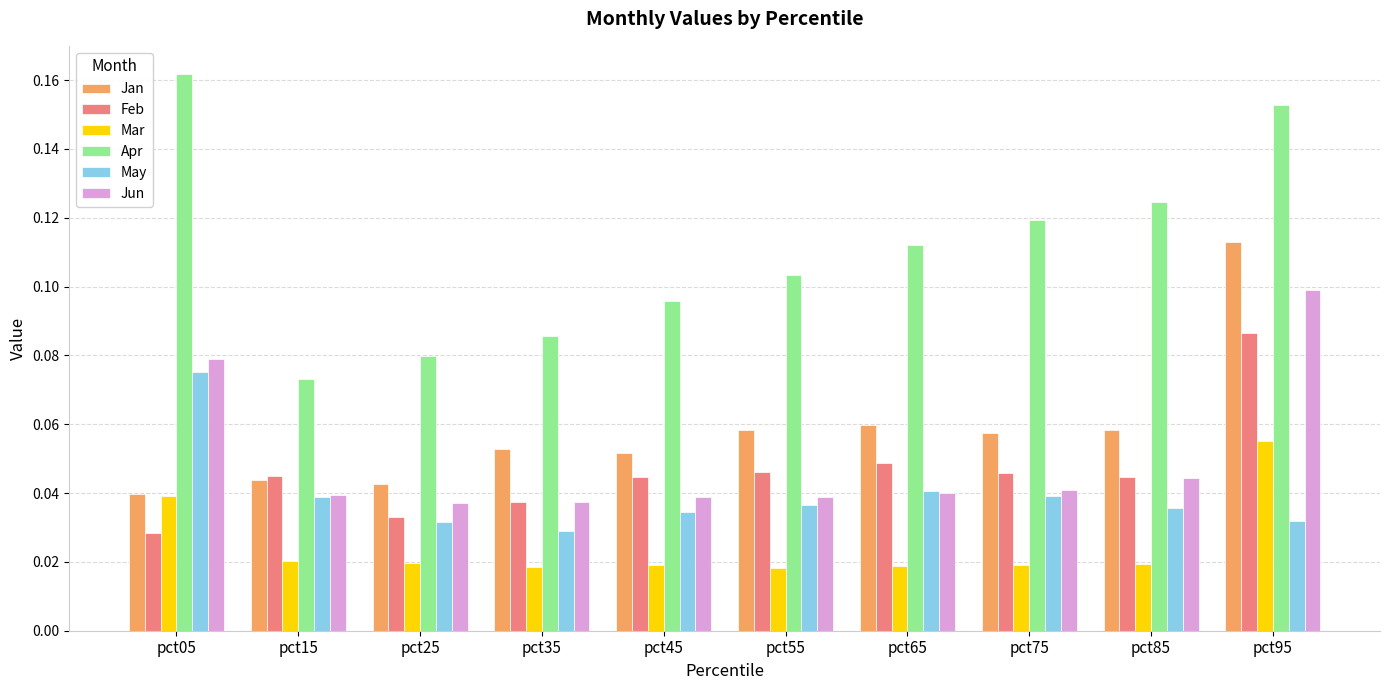

List the labels in order of Apr value, smallest first.

pct15, pct25, pct35, pct45, pct55, pct65, pct75, pct85, pct95, pct05